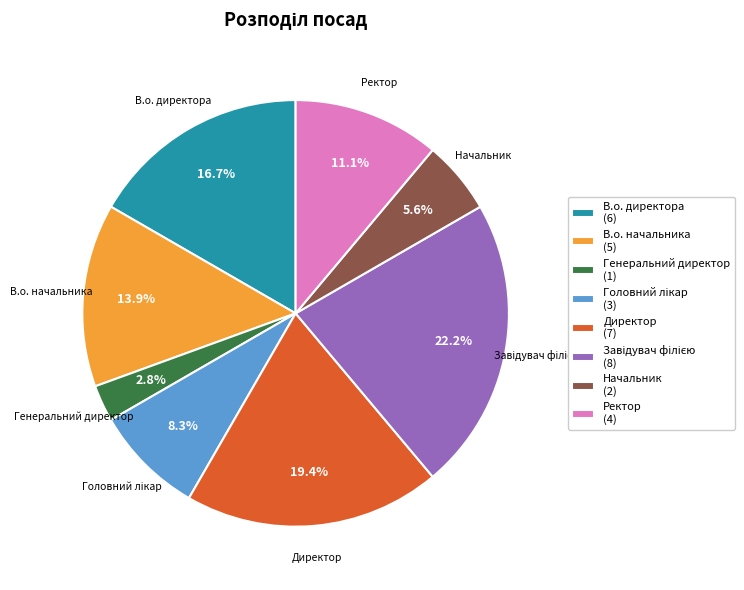

Which category has the smallest portion of the pie?

Генеральний директор